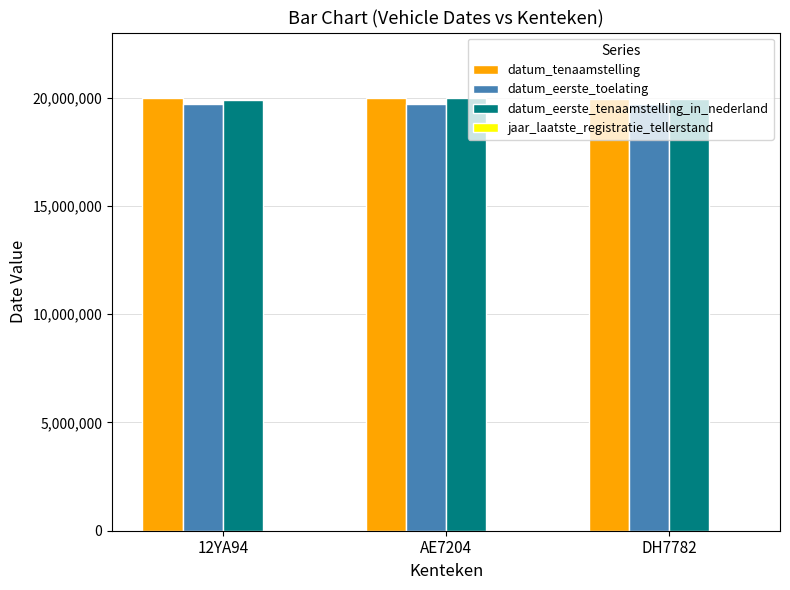

How many distinct data groups are displayed?

4